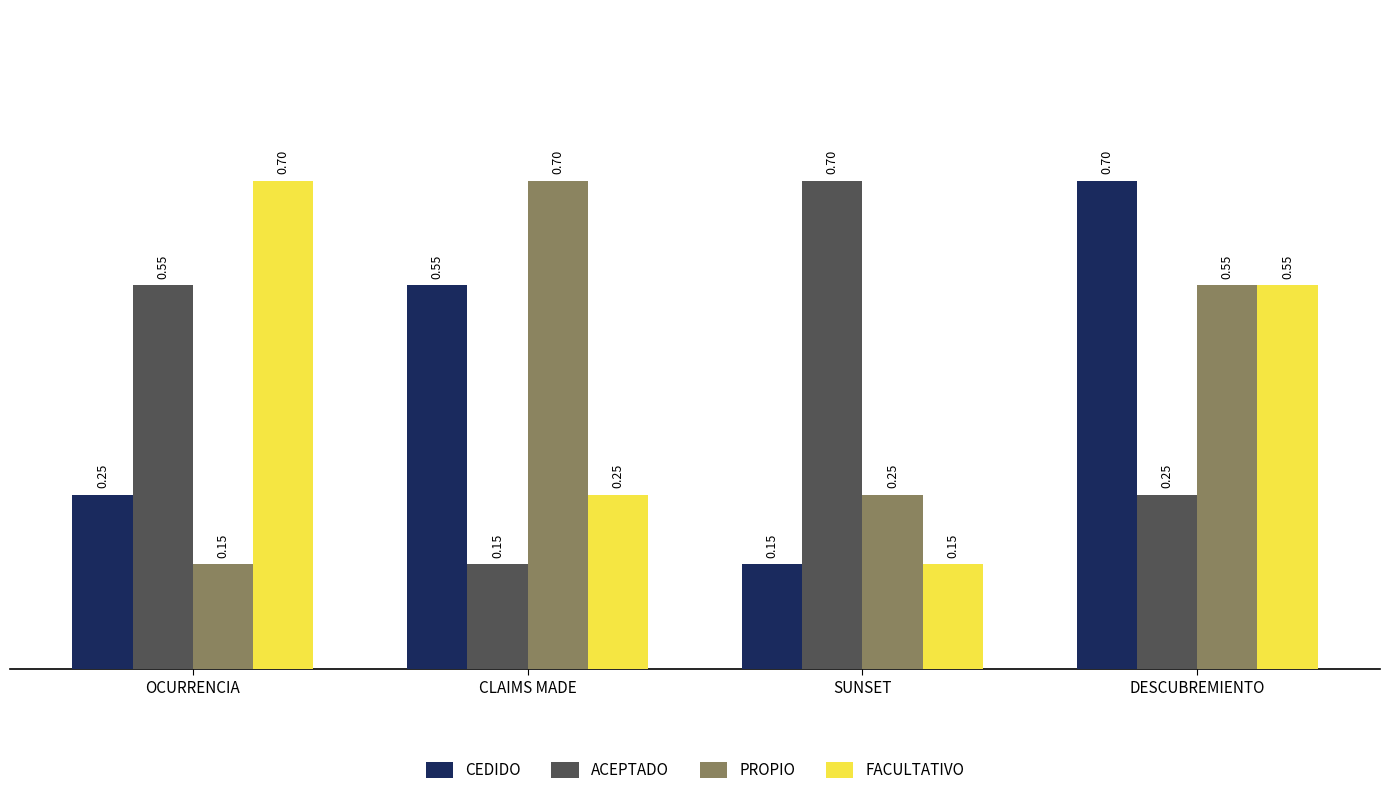

The value of PROPIO at CLAIMS MADE is 0.3. True or false?

False